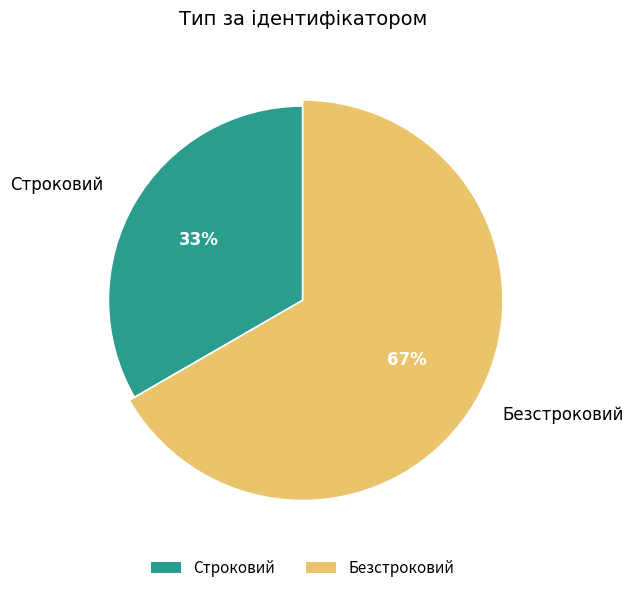

How many slices are in this pie chart?

2